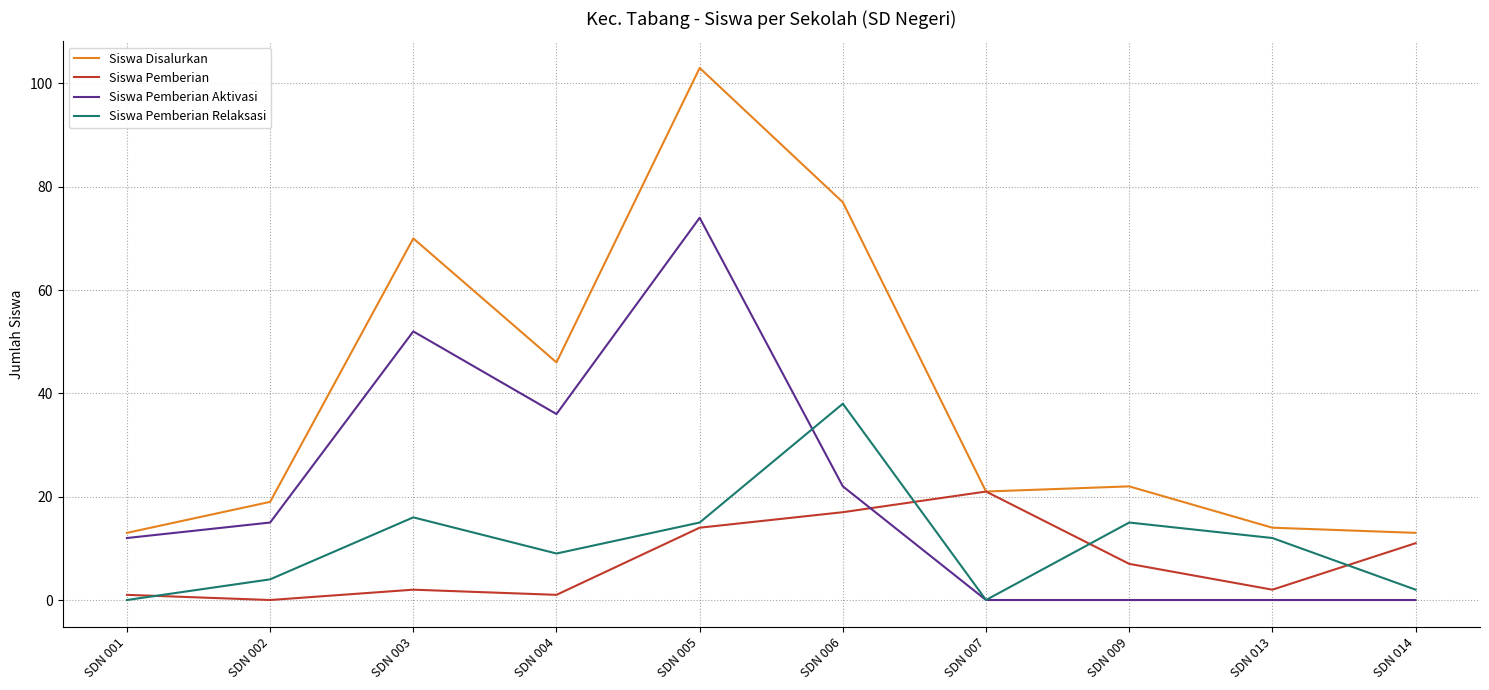

Between SDN 001 and SDN 007, which series saw the biggest shift?

Siswa Pemberian